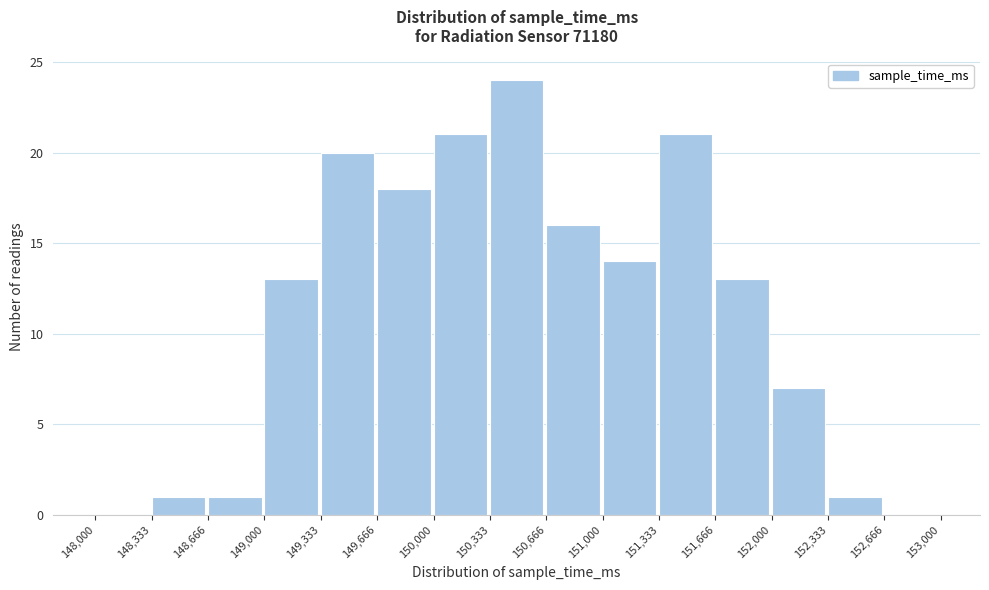

Reading left to right, list every bar in this chart as the range it spans on the x-axis followed by its height. The values are not printed on the chart, so give them approximately, as read against the axis.

148,000 to 148,333: 0
148,333 to 148,666: 1
148,666 to 149,000: 1
149,000 to 149,333: 13
149,333 to 149,666: 20
149,666 to 150,000: 18
150,000 to 150,333: 21
150,333 to 150,666: 24
150,666 to 151,000: 16
151,000 to 151,333: 14
151,333 to 151,666: 21
151,666 to 152,000: 13
152,000 to 152,333: 7
152,333 to 152,666: 1
152,666 to 153,000: 0